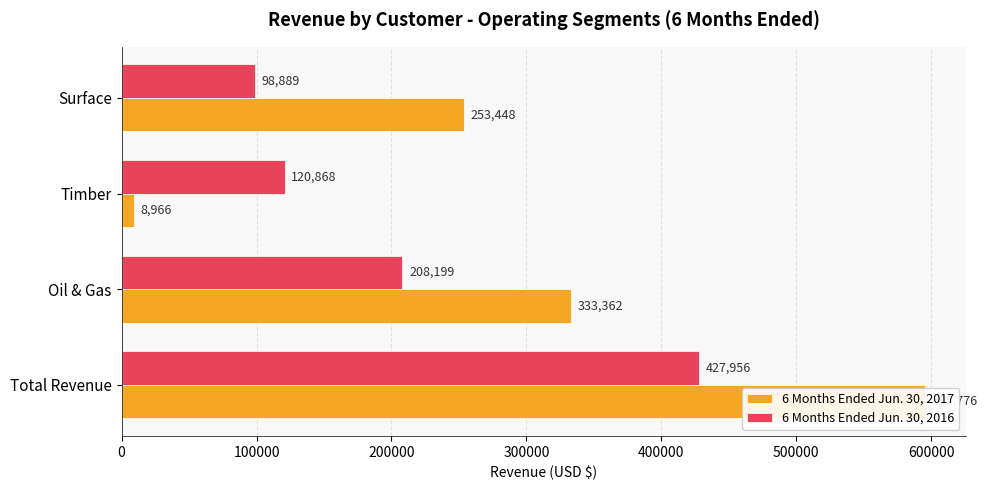

How many bars are there in each group?

2